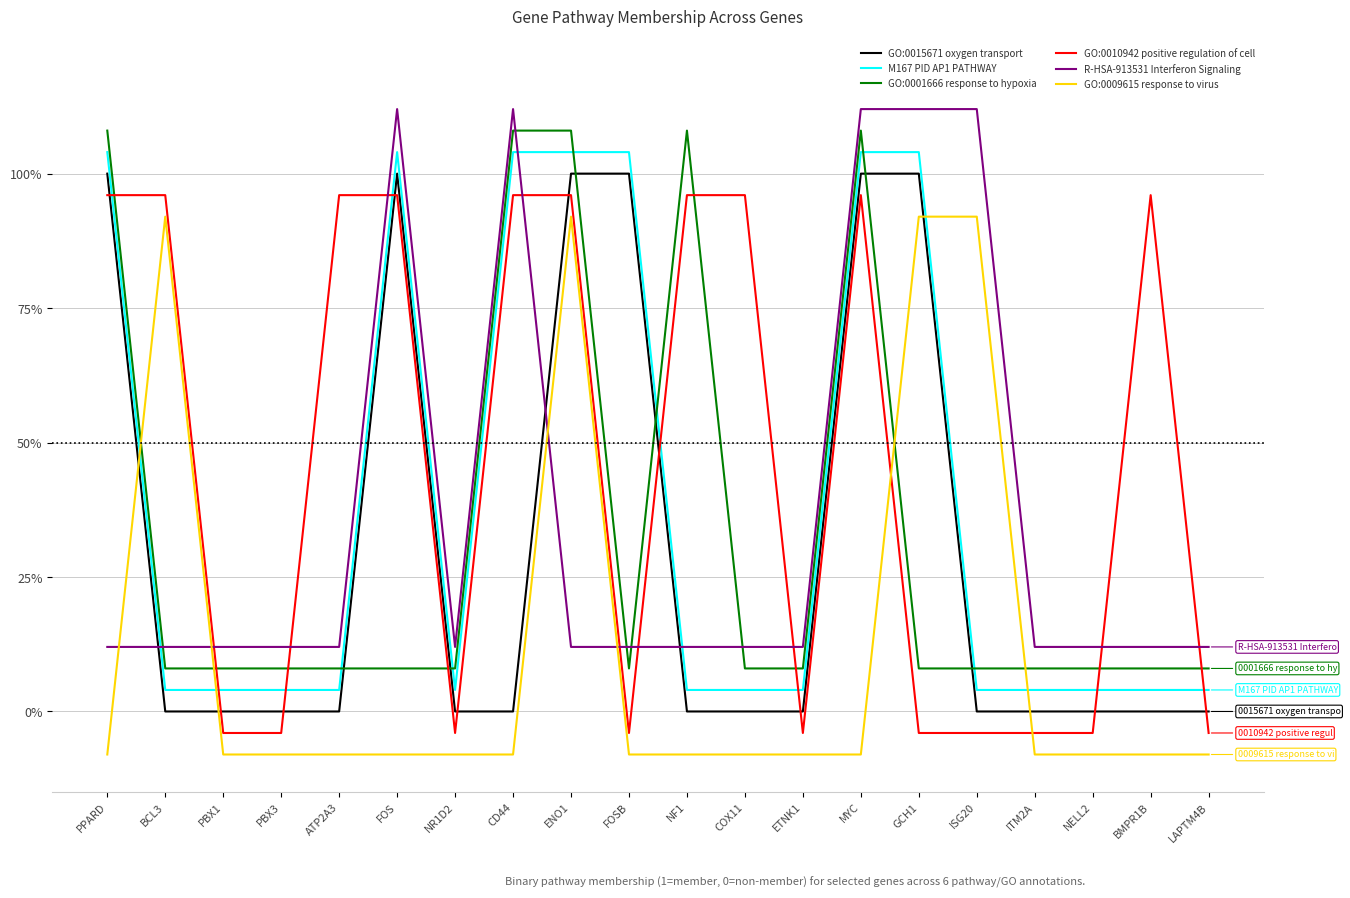

What are all the series names shown in the legend?

GO:0015671 oxygen transport, M167 PID AP1 PATHWAY, GO:0001666 response to hypoxia, GO:0010942 positive regulation of cell, R-HSA-913531 Interferon Signaling, GO:0009615 response to virus